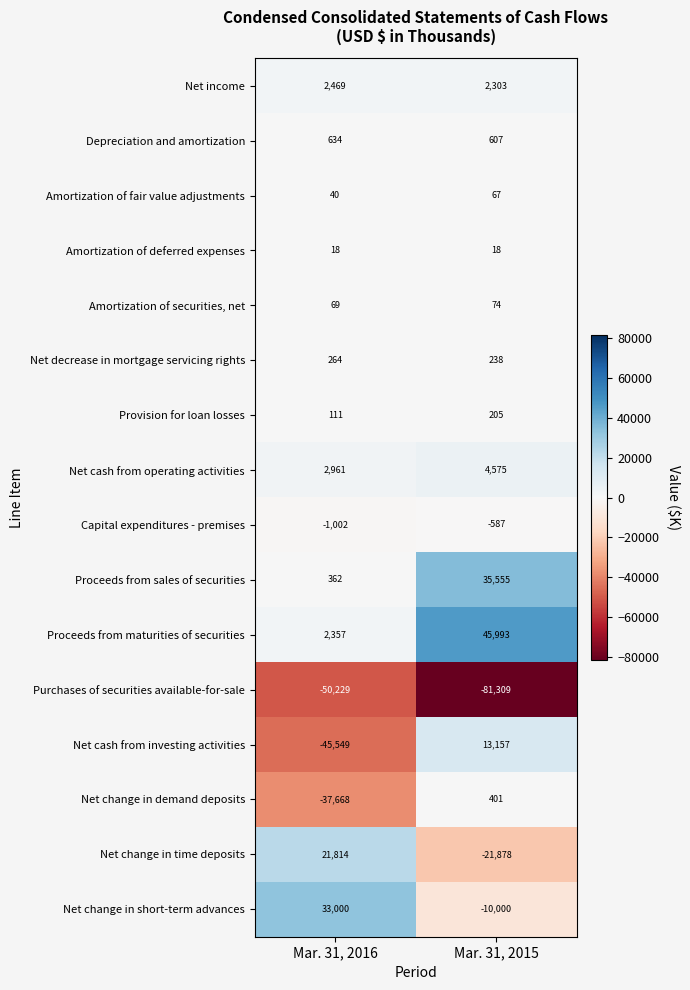

What is the maximum value shown in the chart?

45993